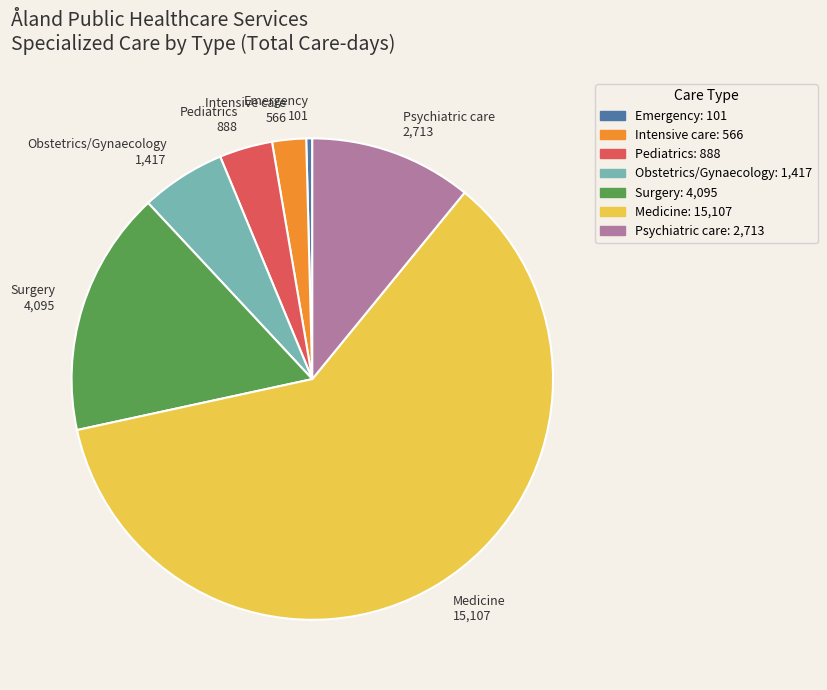

Which slice is the smallest?

Emergency